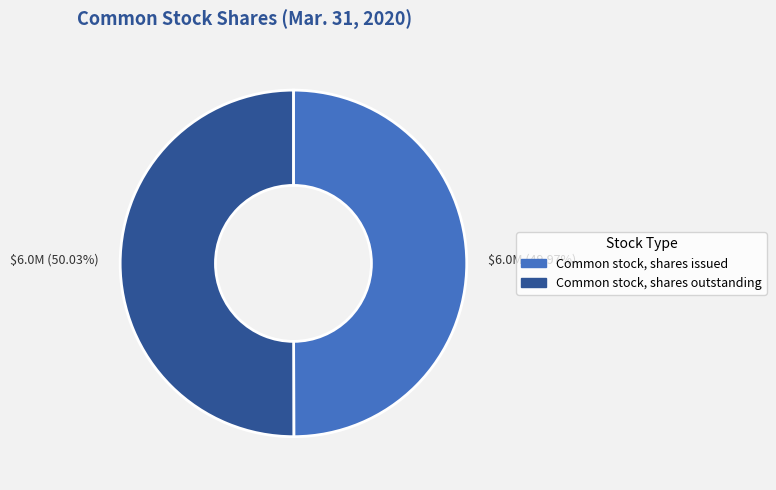

What percentage do Common stock, shares outstanding and Common stock, shares issued together represent?

100.0%